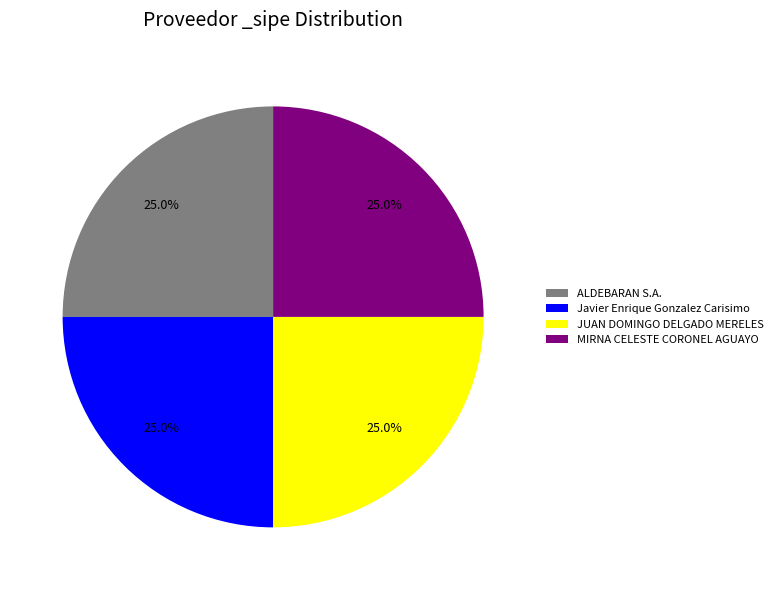

What is the total percentage of Javier Enrique Gonzalez Carisimo and MIRNA CELESTE CORONEL AGUAYO?

50.0%